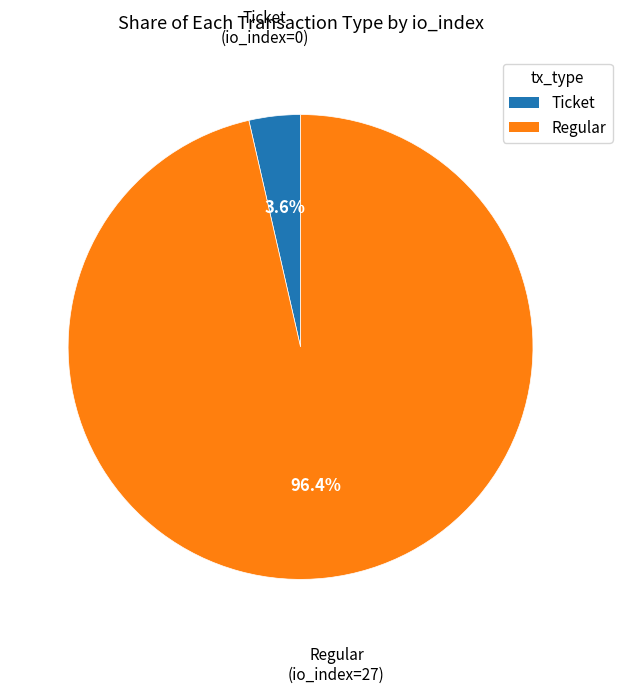

How many segments does this pie chart have?

2